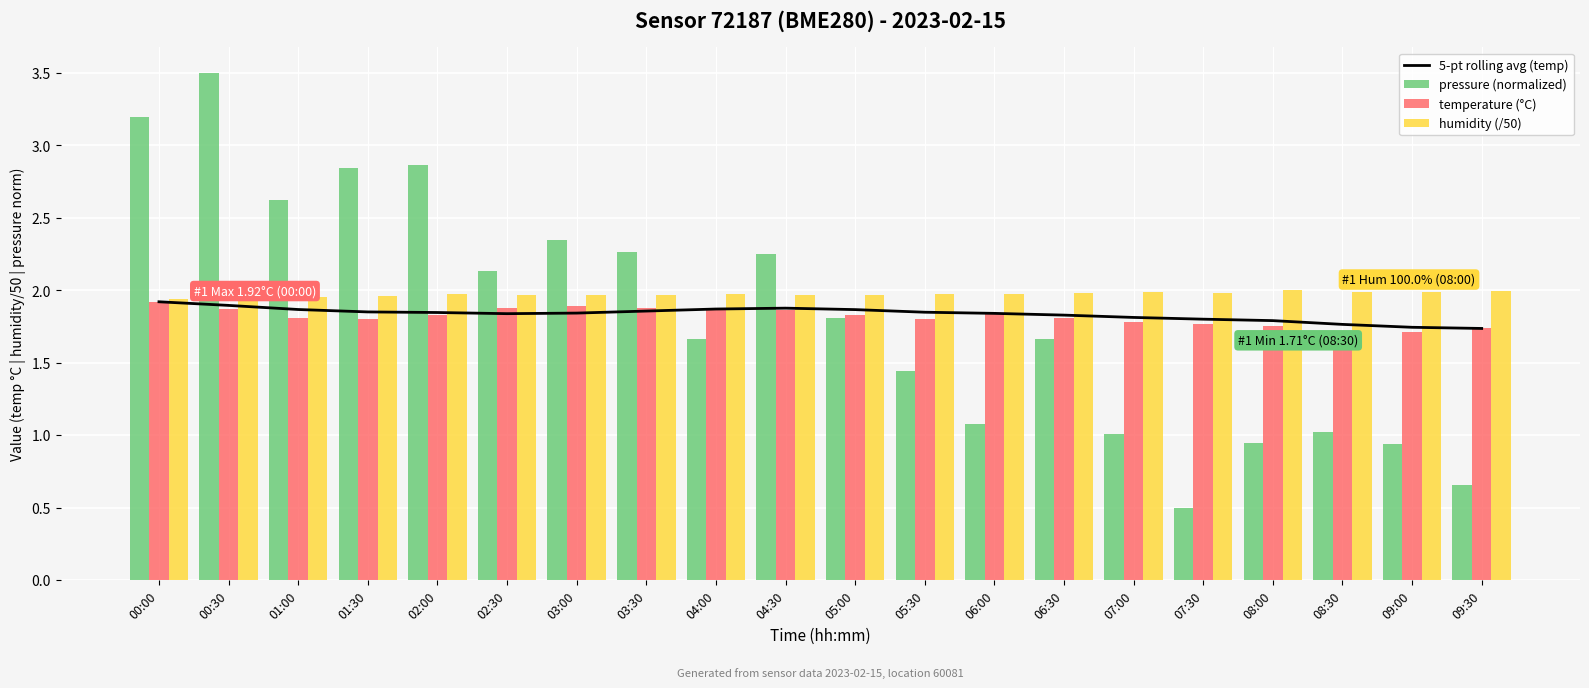

What position from the right is 06:00?

8